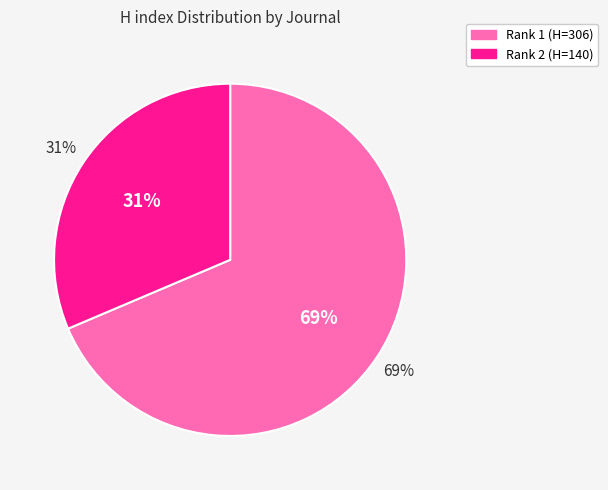

What is the change in value from Bulletin des Laboratories des Ponts et Chaussees to Bulletin - Societe Francaise de Photogrammetrie?

-166